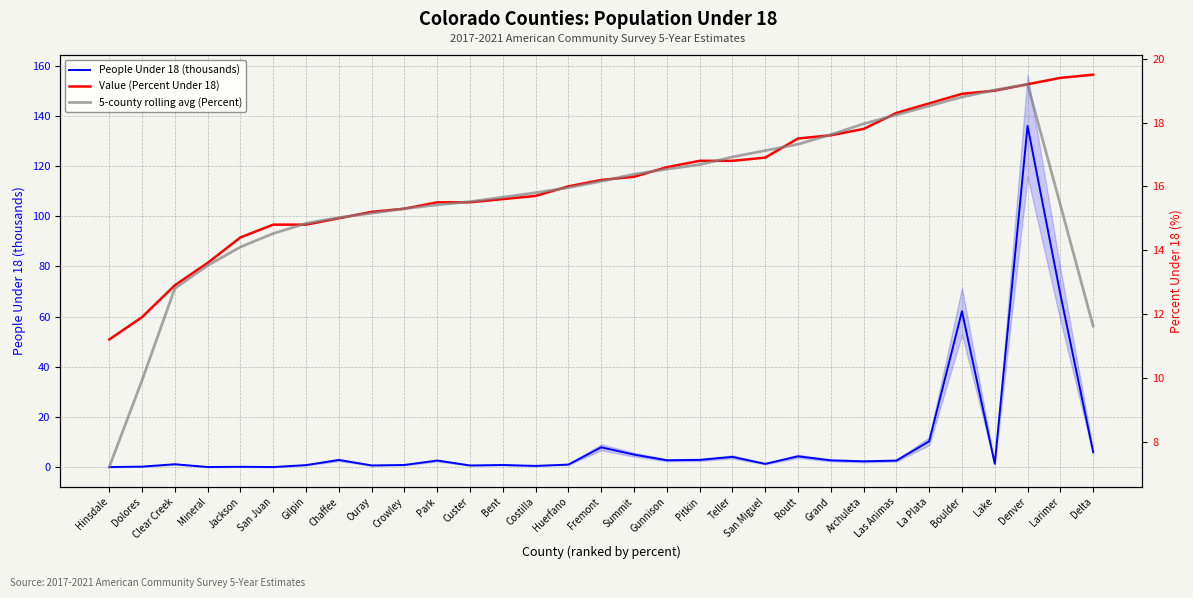

What is the lowest value of the People Under 18 (thousands) series?

0.1